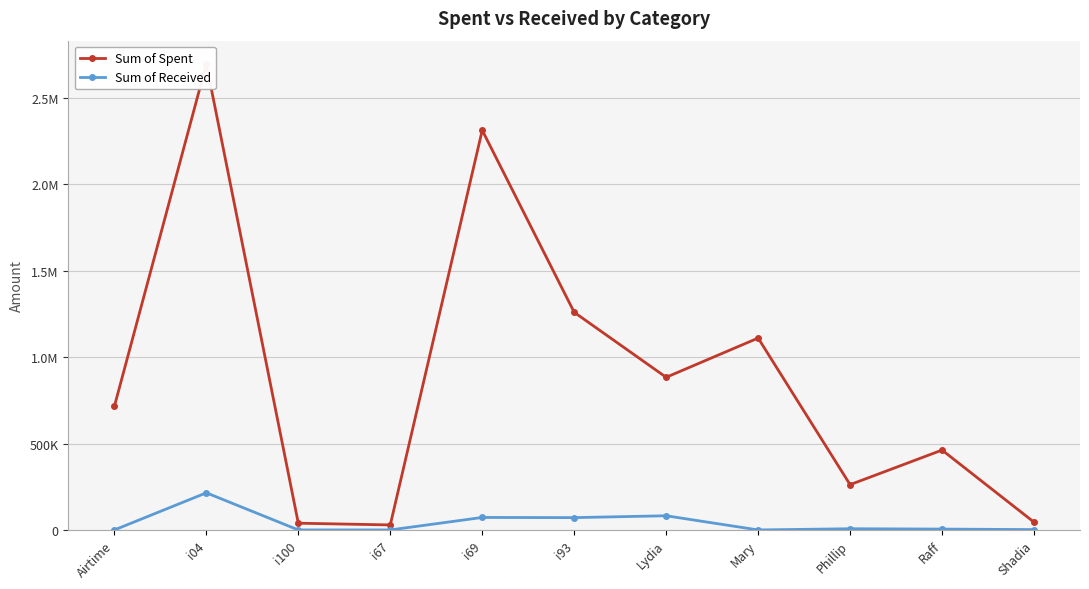

How many distinct data groups are displayed?

2